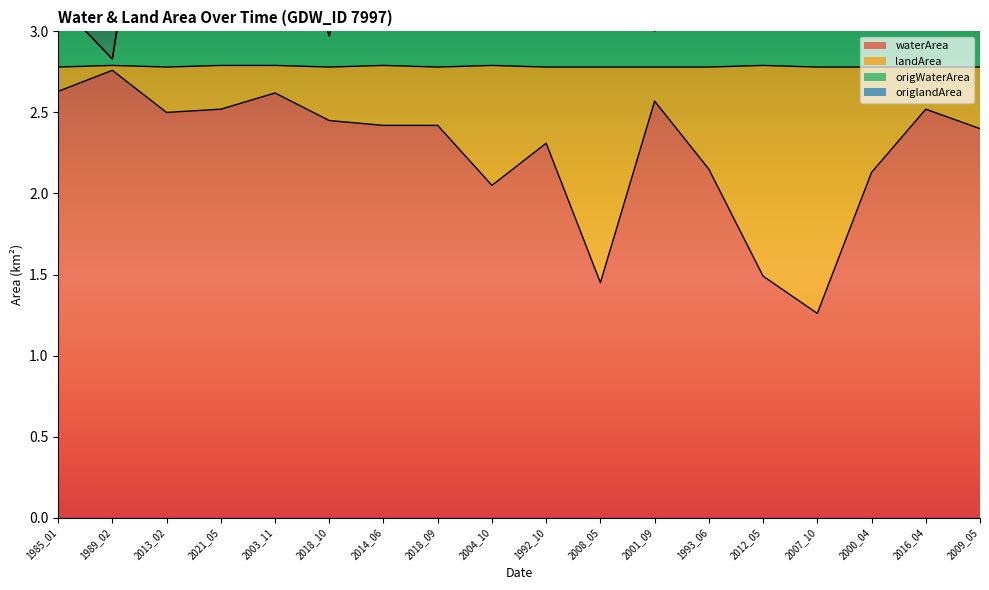

At which label is waterArea closest to 2?

2004_10